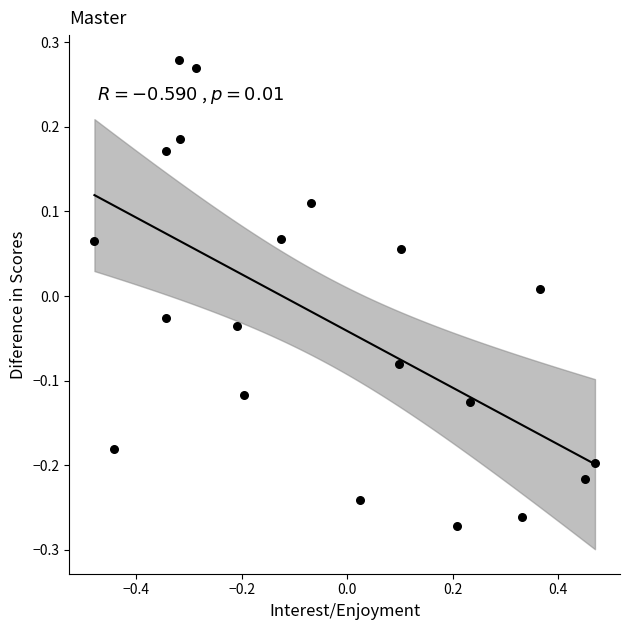

What is the range of X values (max minus min)?

0.9